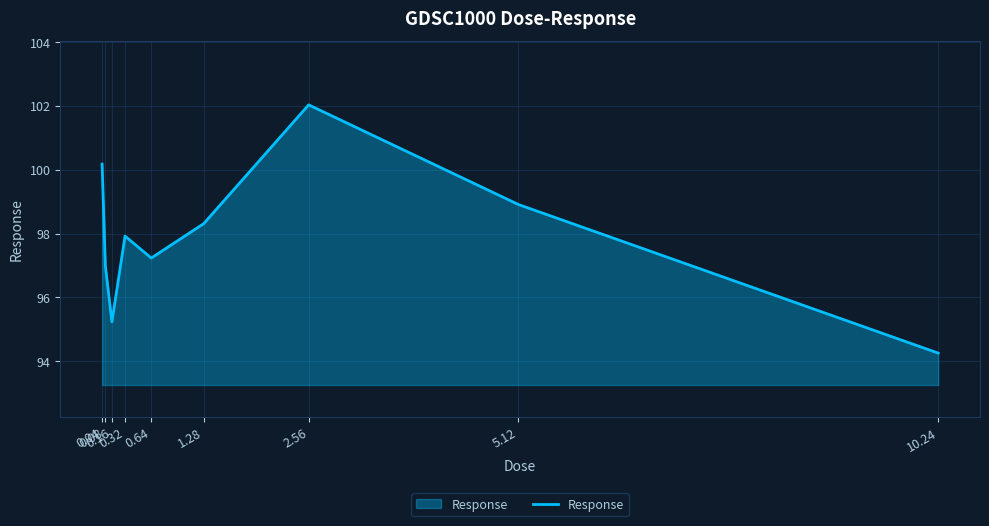

Which category has the lowest value across all series?

10.24